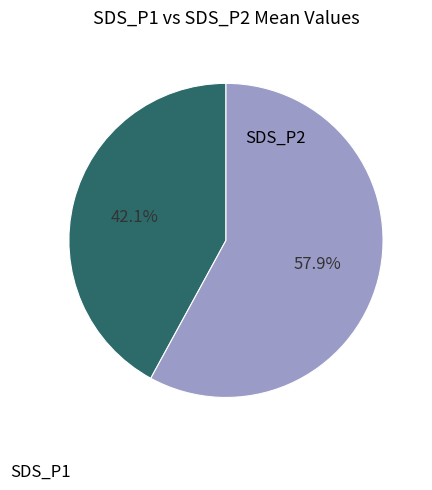

Does any single category account for the majority?

Yes